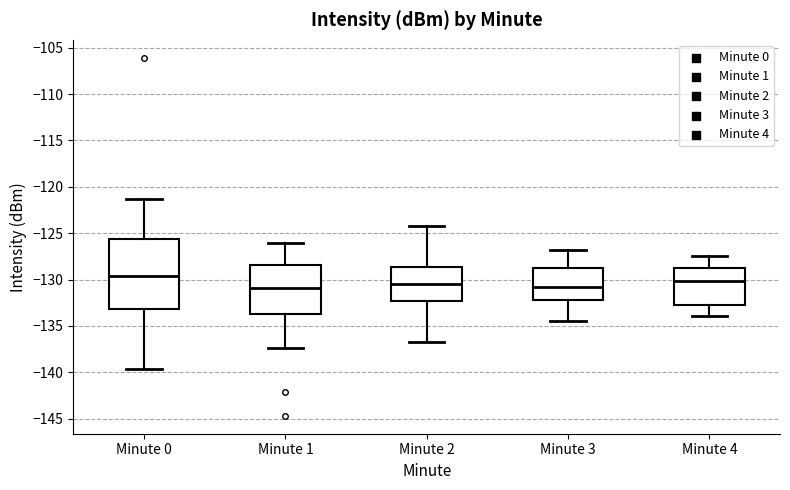

Reading left to right, read every box against the y-axis: the position of its median line, the range the box covers, and the ends of its whiskers. The values are not printed on the chart, so give them approximately, as read against the axis.

Minute 0: median -129.5, box -133.0 to -125.5, whiskers -139.5 to -121.5
Minute 1: median -131.0, box -133.5 to -128.5, whiskers -137.5 to -126.0
Minute 2: median -130.5, box -132.5 to -128.5, whiskers -137.0 to -124.0
Minute 3: median -131.0, box -132.0 to -129.0, whiskers -134.5 to -127.0
Minute 4: median -130.0, box -133.0 to -128.5, whiskers -134.0 to -127.5